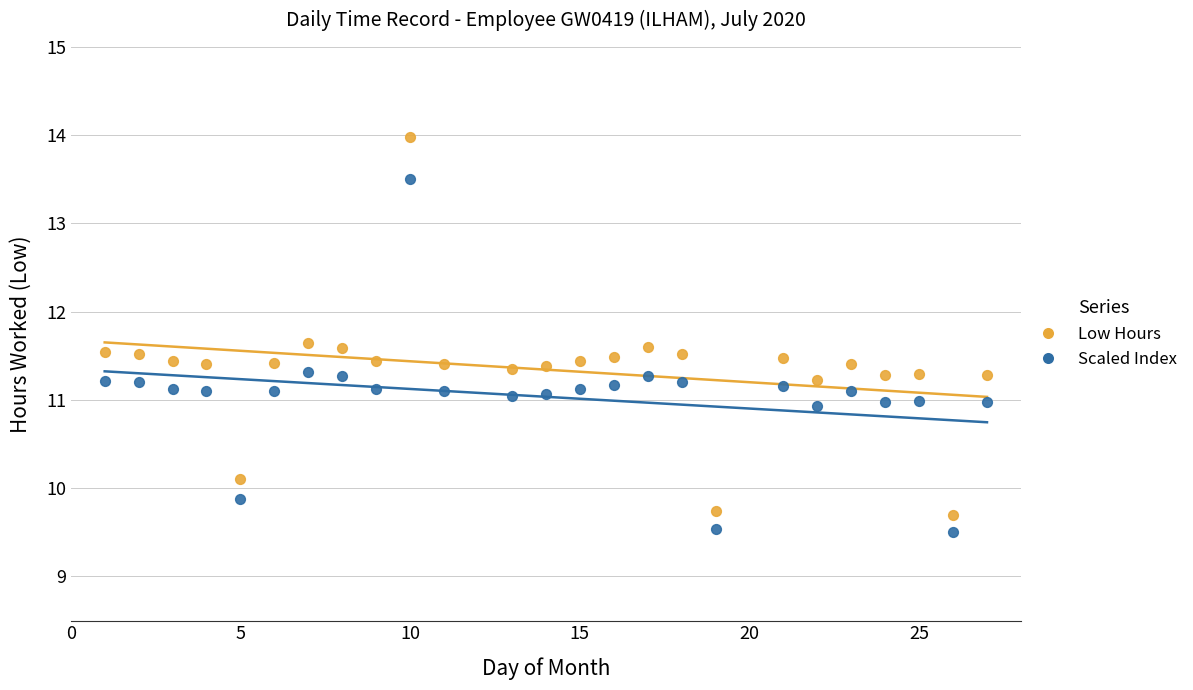

Which series reaches the minimum Y coordinate?

Scaled Index